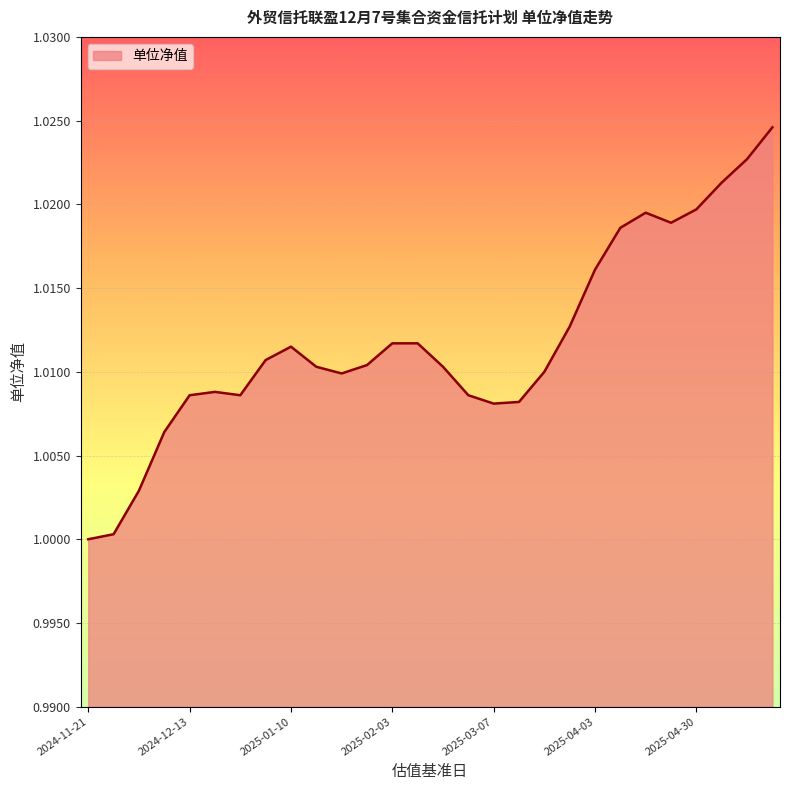

Does the chart display data point markers on the line(s)?

No